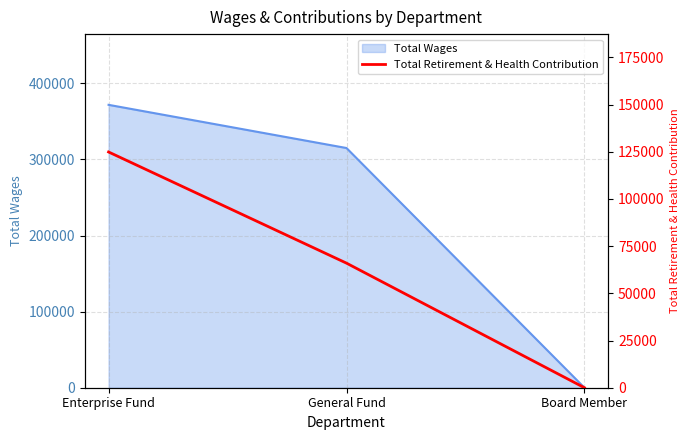

What is the change in value from Enterprise Fund to General Fund?

-58885